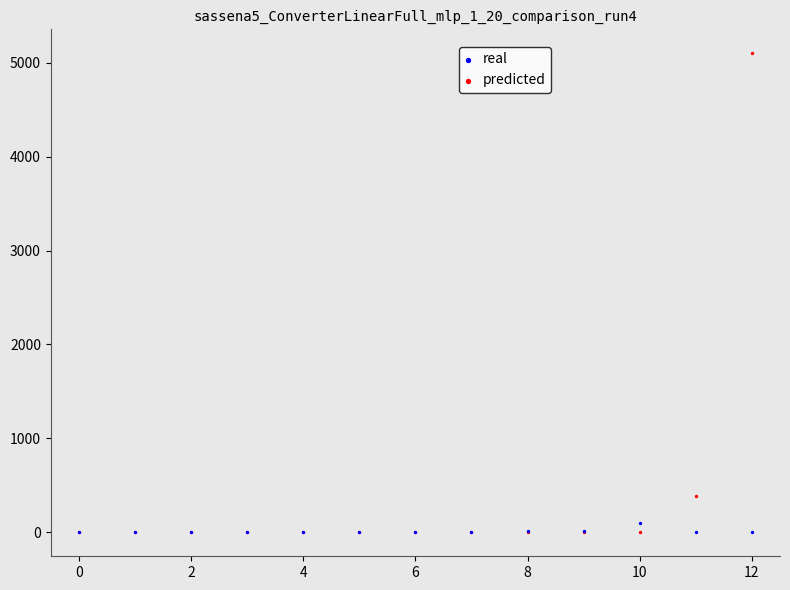

Across all series, what Y value is closest to 2549?

390.1